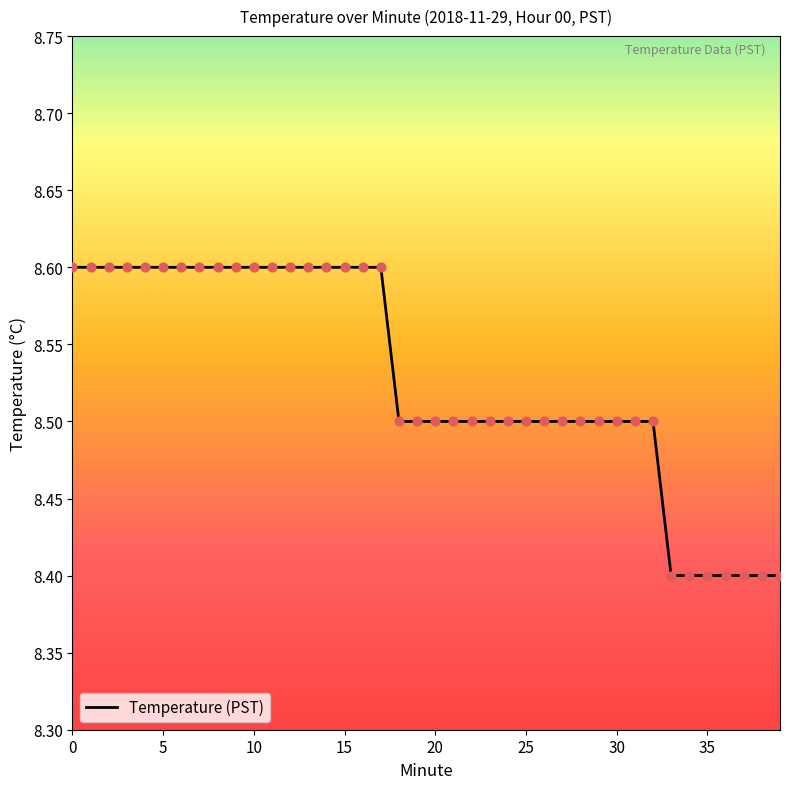

What is the greatest value displayed?

8.6